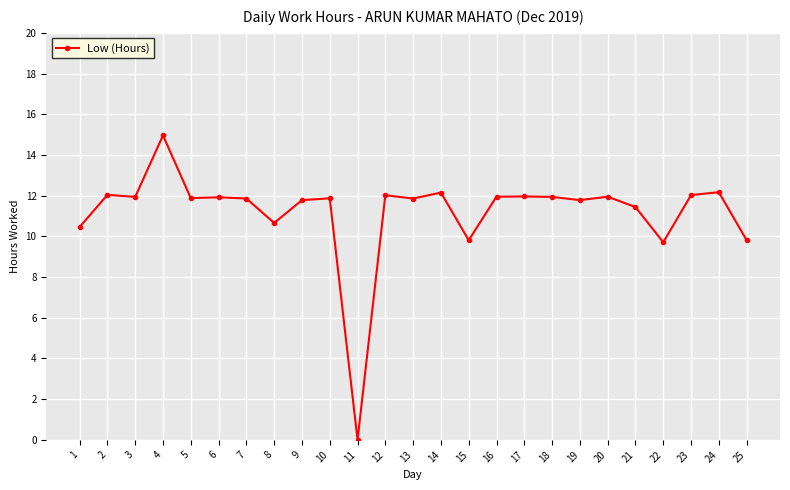

Is it true that the value at 1 is 17.2?

False